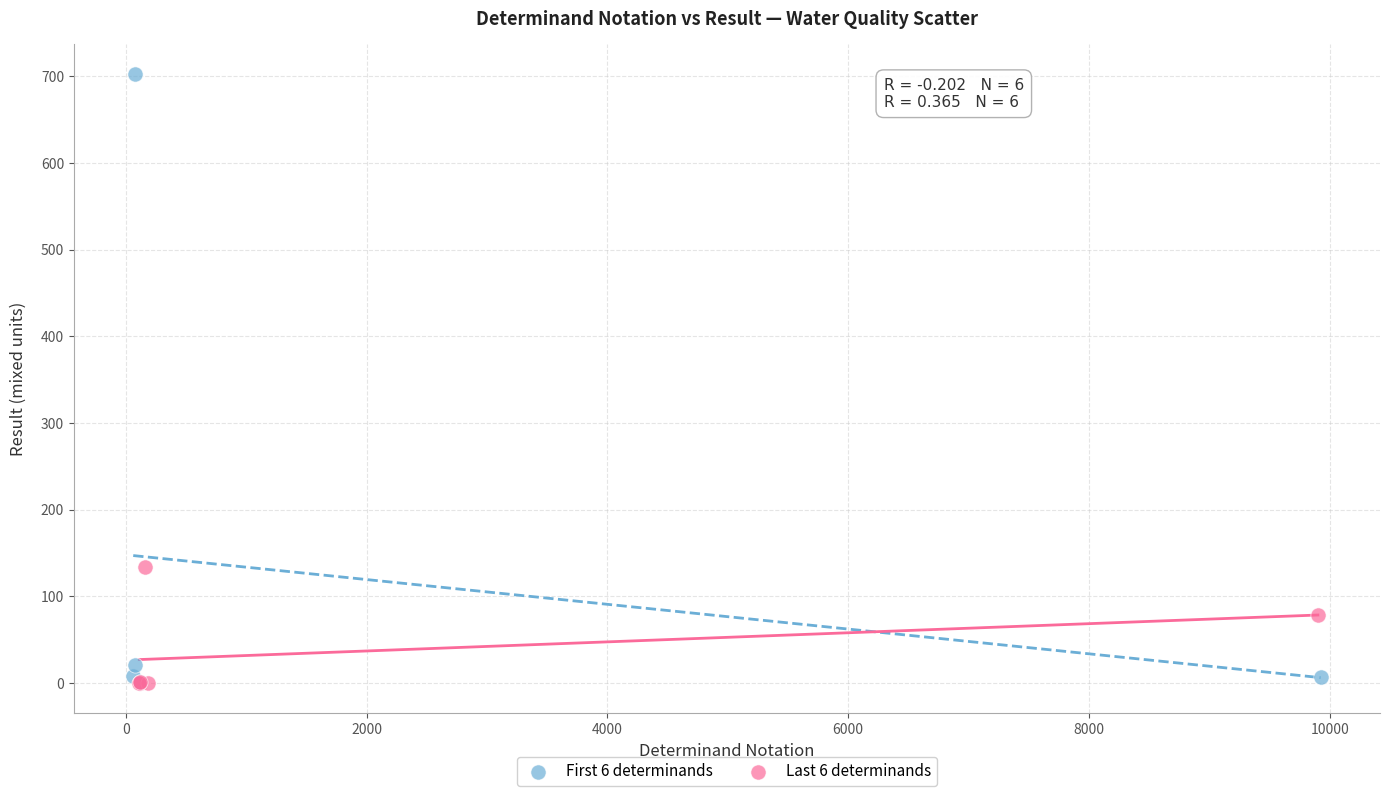

Which series has the largest Y range (max minus min)?

First 6 determinands